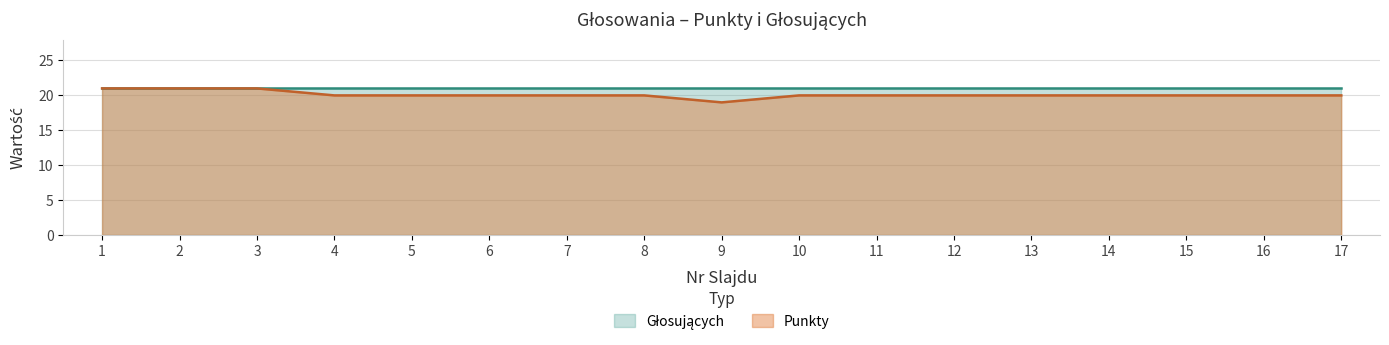

What is the greatest value displayed?

21